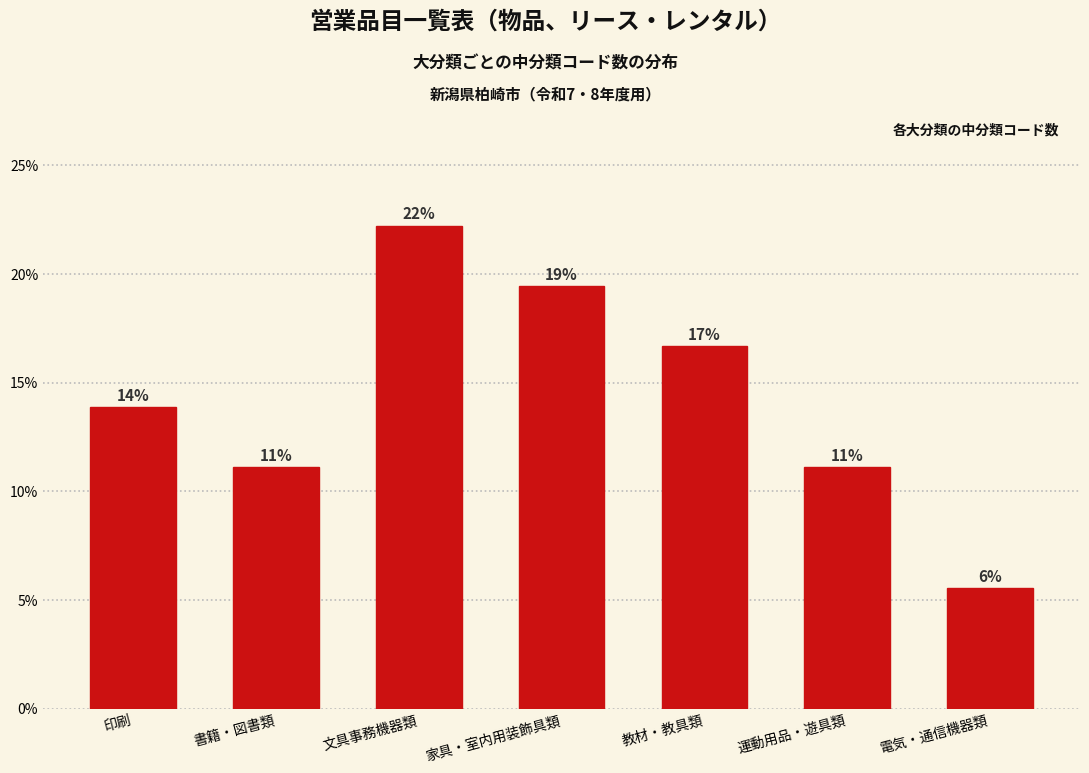

How many bars are there in total?

7